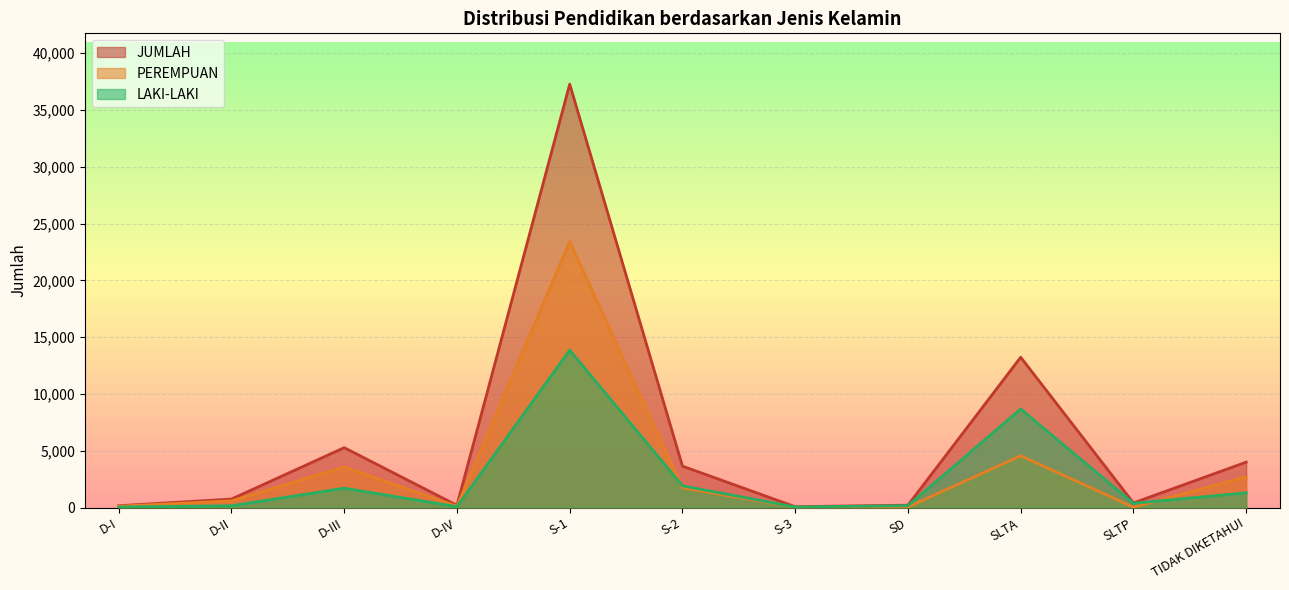

What is the total value across all series at S-2?

7290